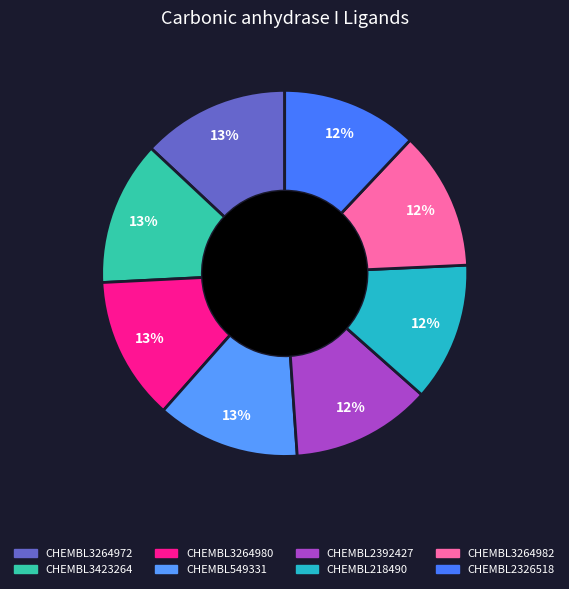

To the nearest percent, what is the difference between the CHEMBL3264972 and CHEMBL218490 slice percentages?

1%